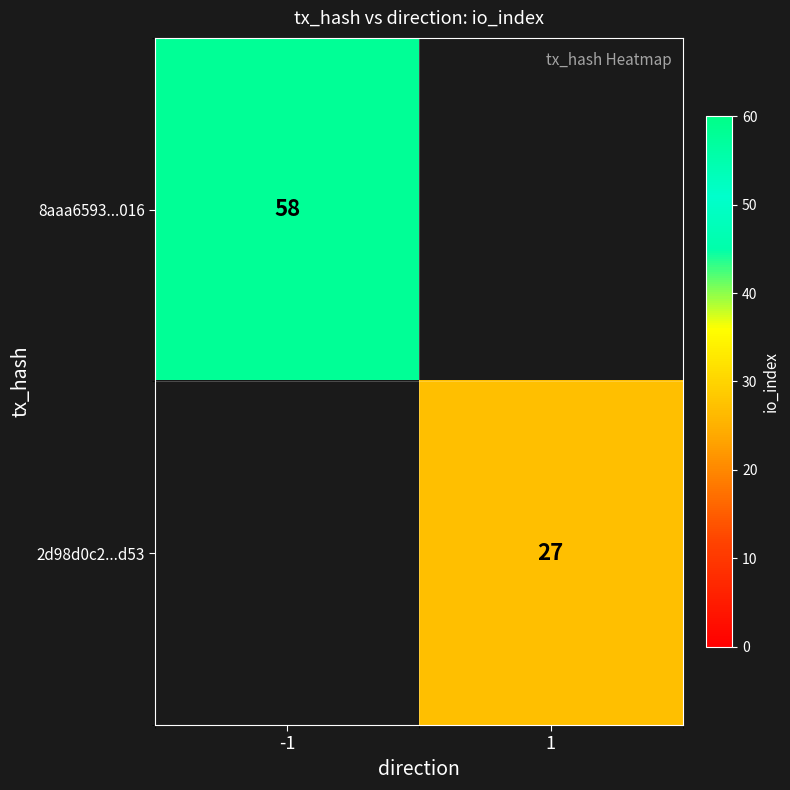

The 2d98d0c2...d53 series shows 9 at 1. True or false?

False